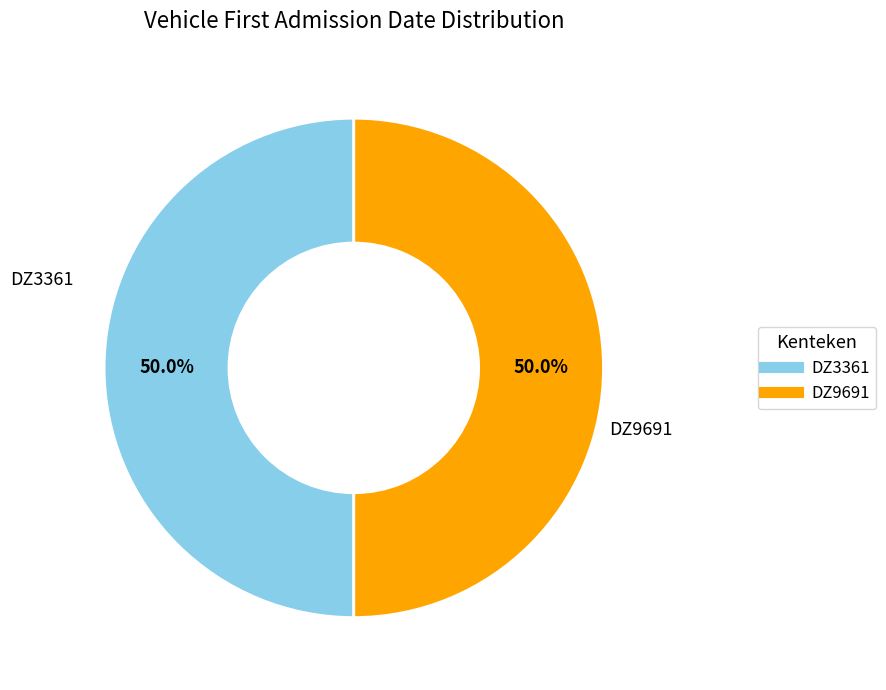

Do DZ3361 and DZ9691 together represent more than half of the pie?

Yes